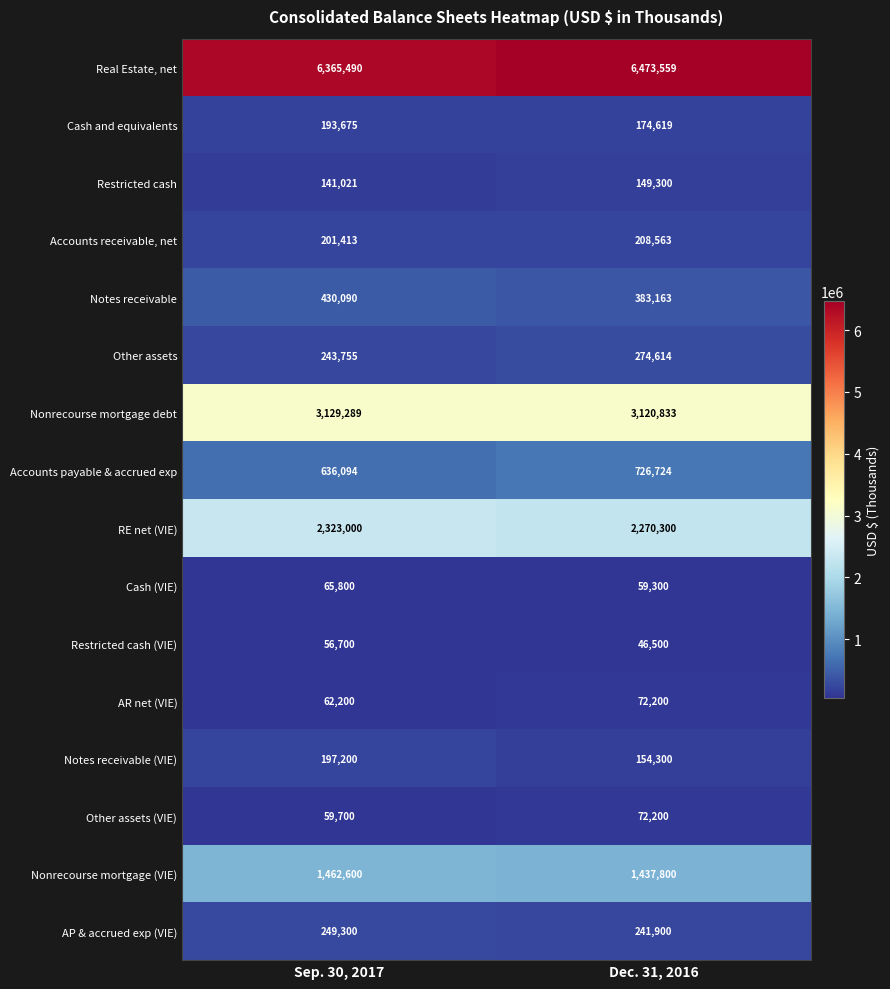

What value does the Cash (VIE) series have at Dec. 31, 2016?

59300